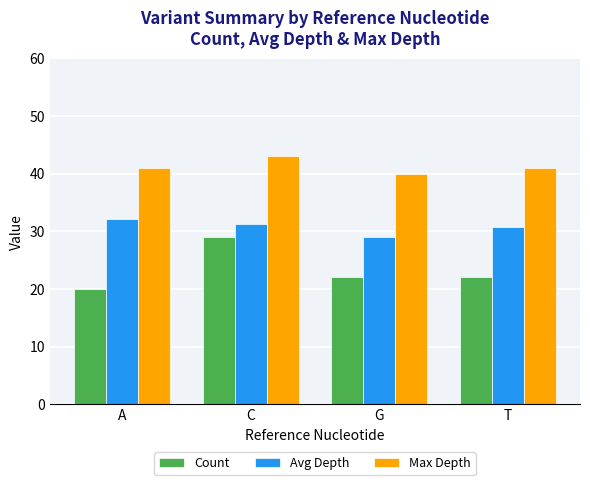

Between A and G, which series saw the biggest shift?

Avg Depth